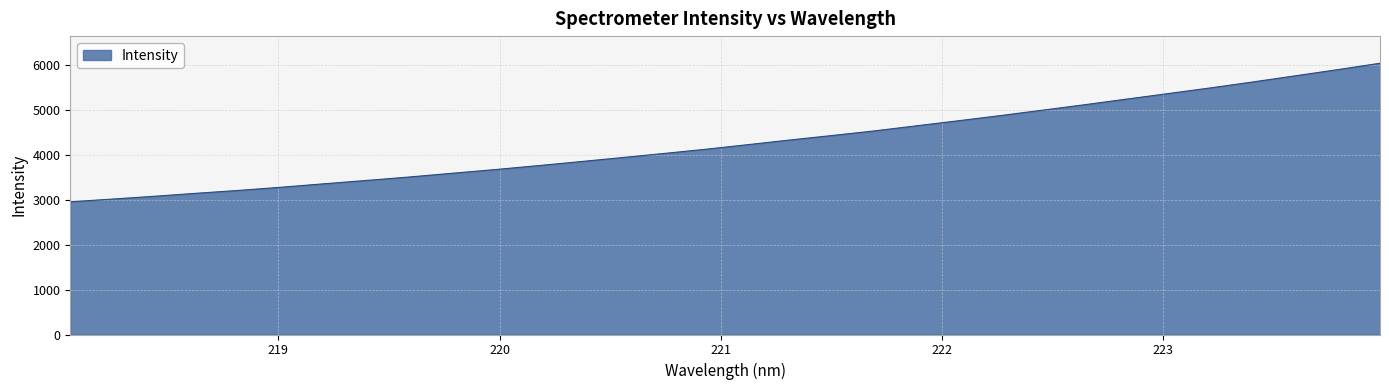

What is the smallest value displayed?

2957.2